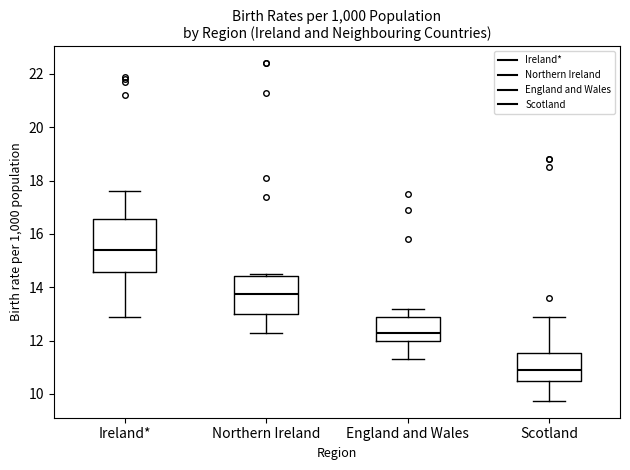

Where is the lower edge of the box for Ireland* on the y-axis? The values are not printed on the chart, so give them approximately, as read against the axis.

14.6